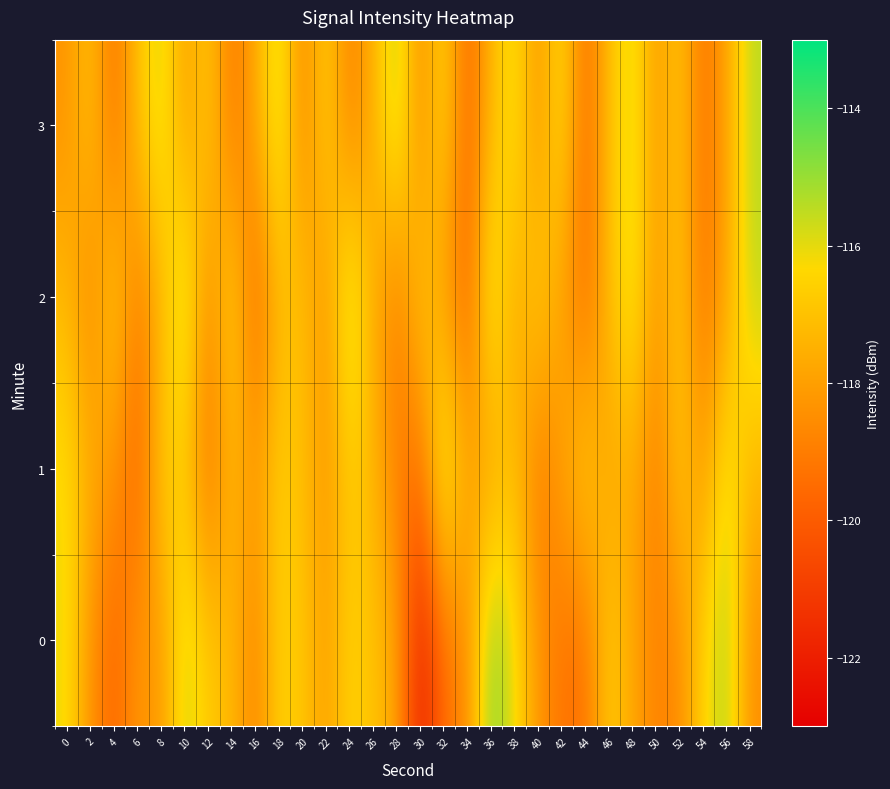

What is the spread (max minus min) of values at 46?

1.4